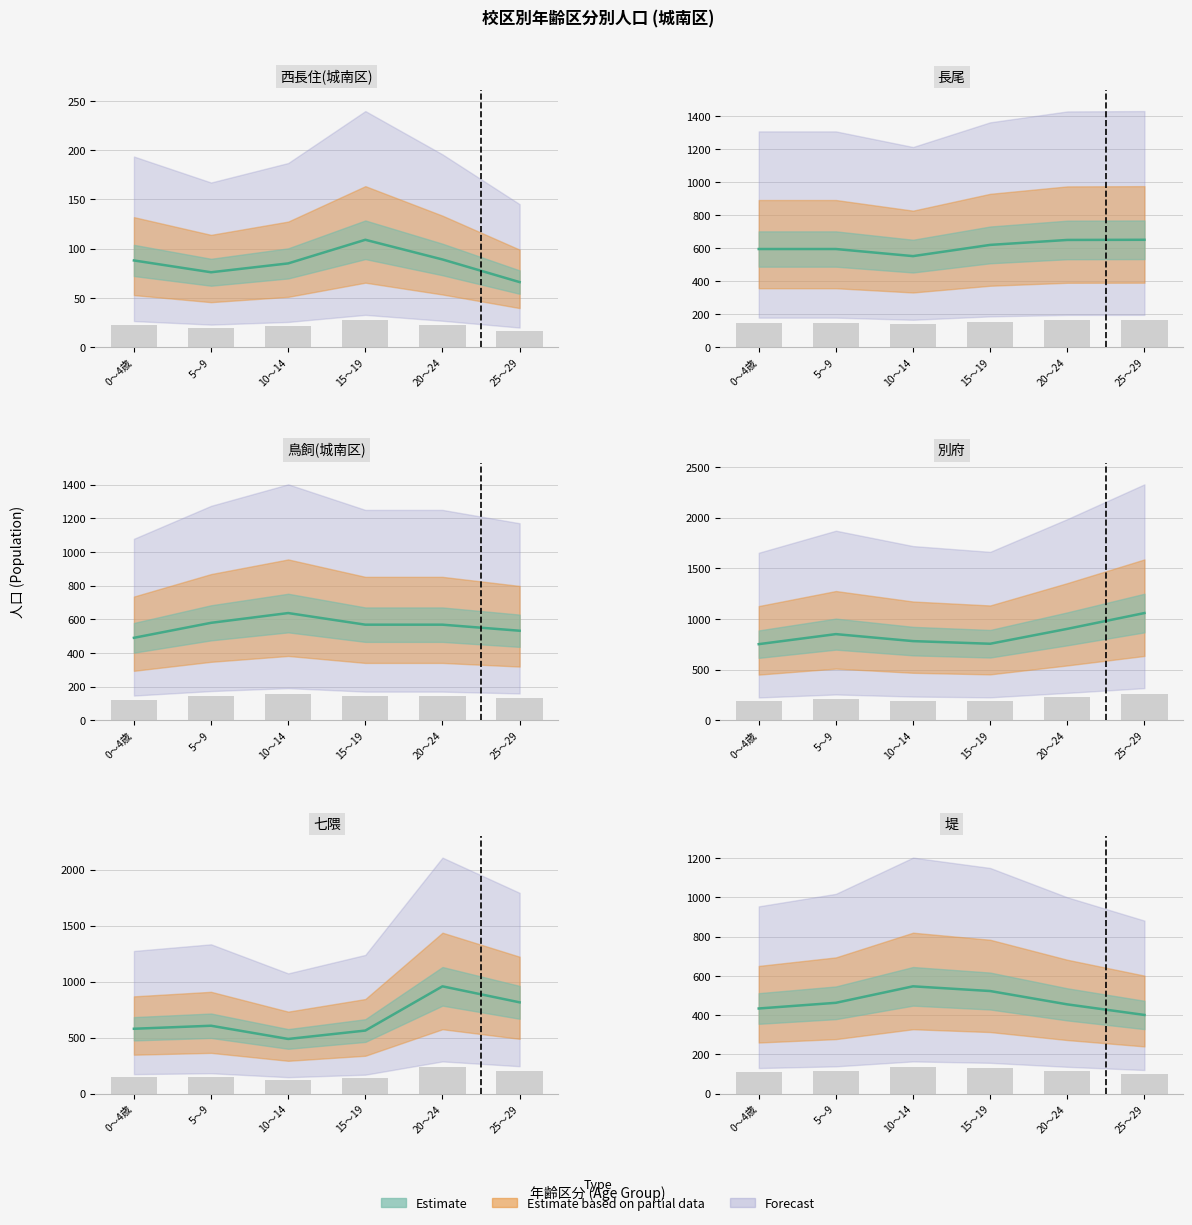

The 七隈 series shows 922 at 0～4歳. True or false?

False